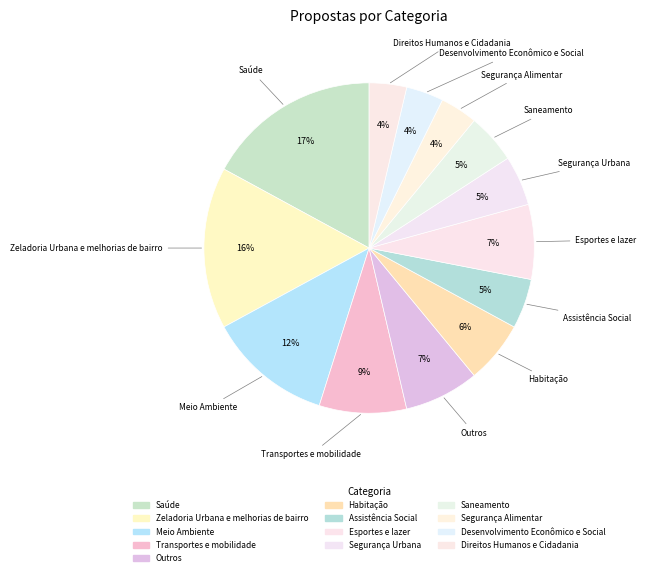

Rank the categories by value from highest to lowest.

Saúde, Zeladoria Urbana e melhorias de bairro, Meio Ambiente, Transportes e mobilidade, Outros, Esportes e lazer, Habitação, Assistência Social, Segurança Urbana, Saneamento, Segurança Alimentar, Desenvolvimento Econômico e Social, Direitos Humanos e Cidadania